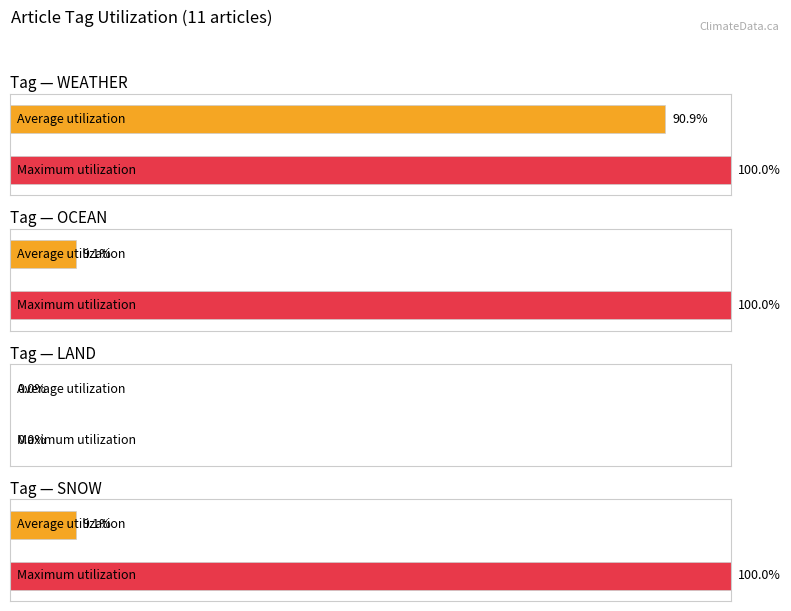

Which series has the largest total across all categories?

WEATHER